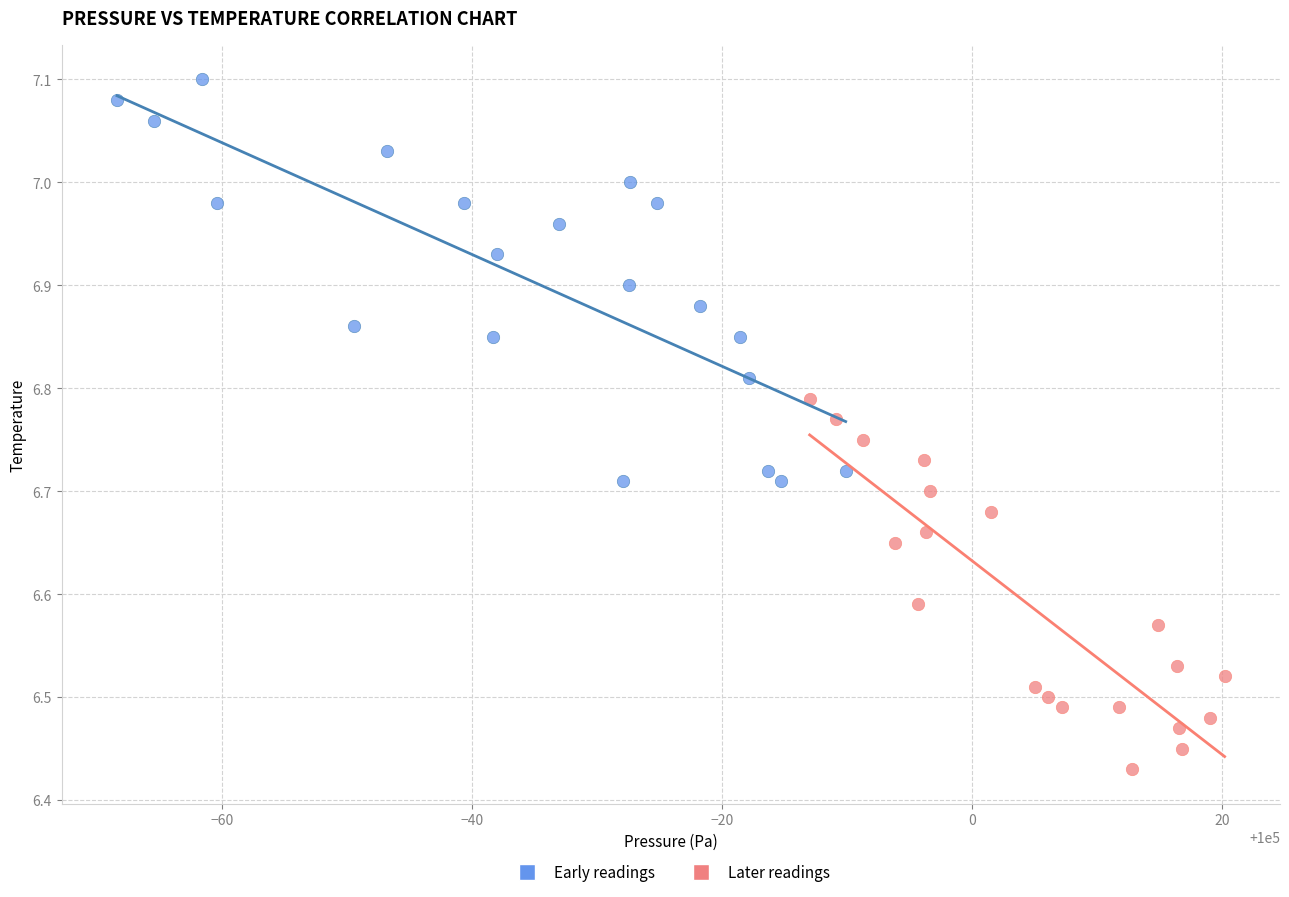

Which series reaches the minimum Y coordinate?

Later readings